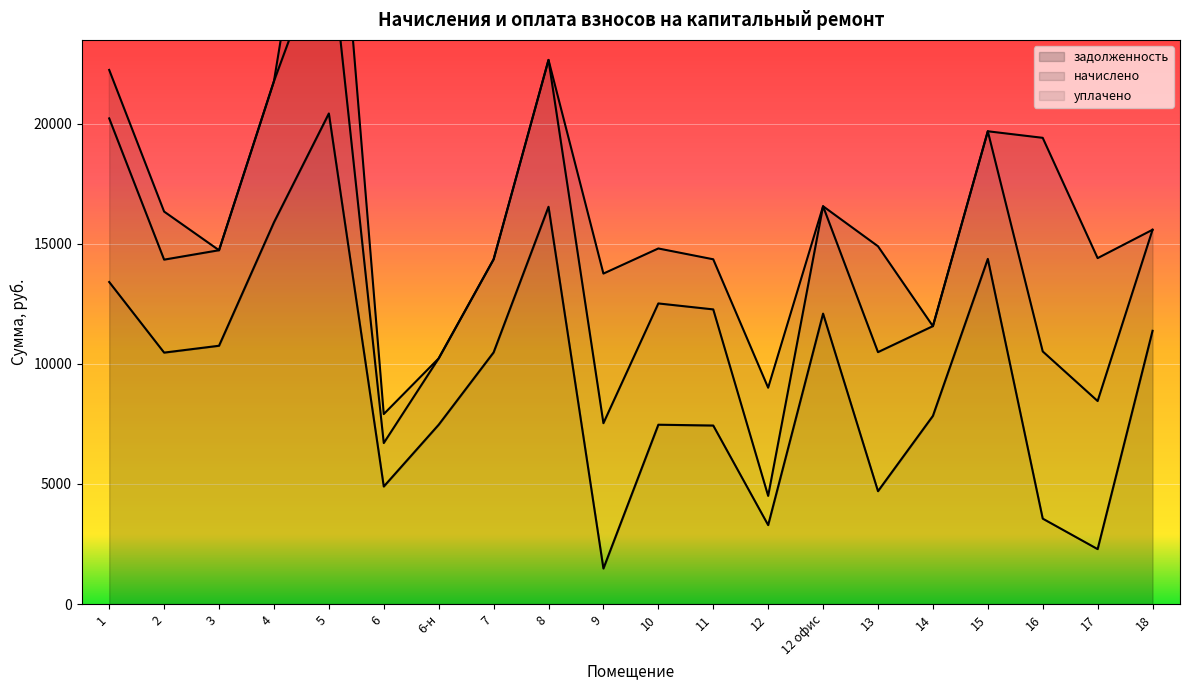

What are all the series names shown in the legend?

задолженность, начислено, уплачено